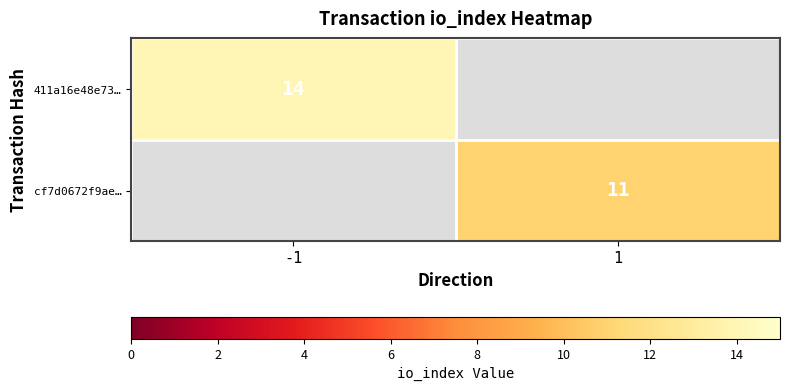

The 411a16e48e73… series shows 24 at -1. True or false?

False